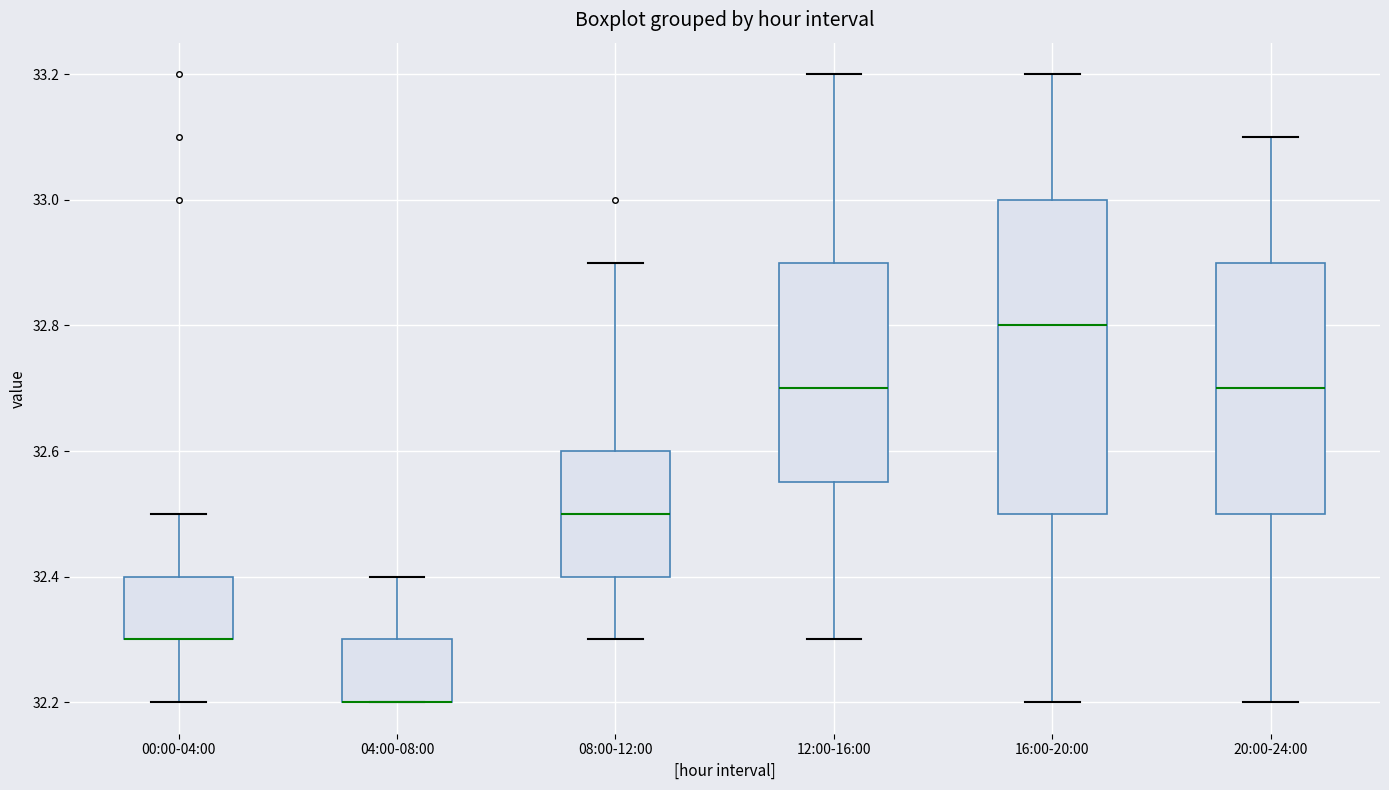

Reading left to right, read every box against the y-axis: the position of its median line, the range the box covers, and the ends of its whiskers. The values are not printed on the chart, so give them approximately, as read against the axis.

00:00-04:00: median 32.30 (drawn on the box's lower edge), box 32.30 to 32.40, whiskers 32.20 to 32.50
04:00-08:00: median 32.20 (drawn on the box's lower edge), box 32.20 to 32.30, whiskers 32.20 to 32.40
08:00-12:00: median 32.50, box 32.40 to 32.60, whiskers 32.30 to 32.90
12:00-16:00: median 32.70, box 32.56 to 32.90, whiskers 32.30 to 33.20
16:00-20:00: median 32.80, box 32.50 to 33.00, whiskers 32.20 to 33.20
20:00-24:00: median 32.70, box 32.50 to 32.90, whiskers 32.20 to 33.10